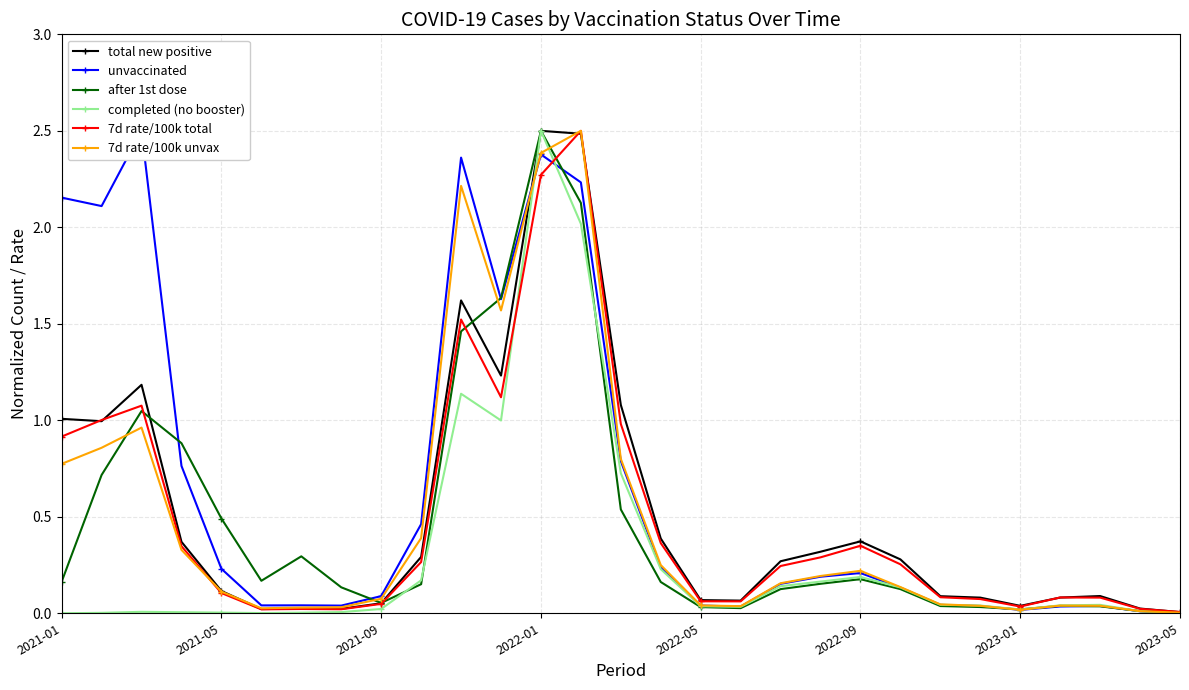

What is the maximum value for after 1st dose?

2.5